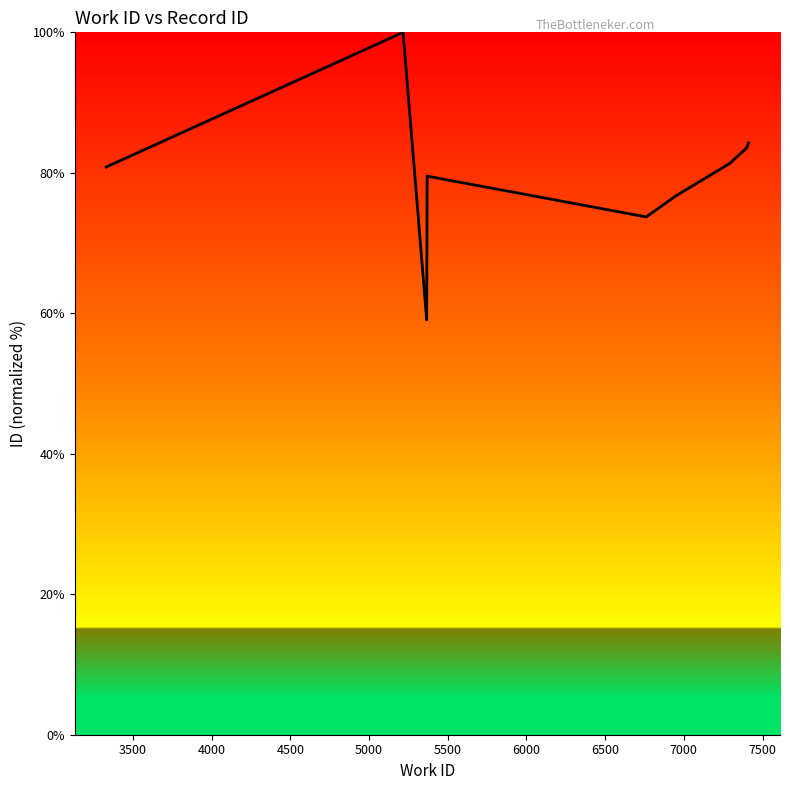

How many lines are shown in the chart?

1